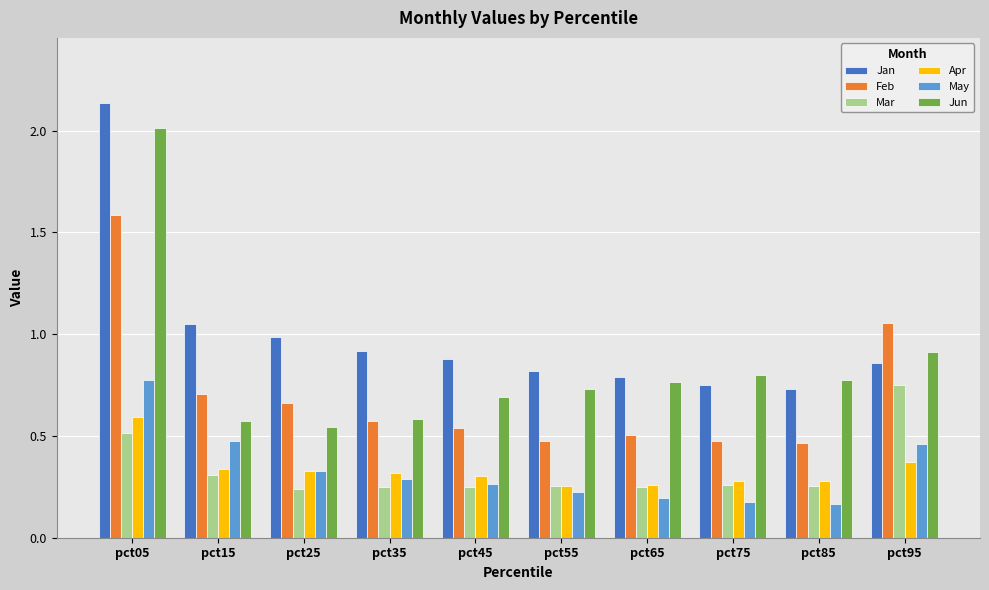

Which series changed the most between pct15 and pct75?

May